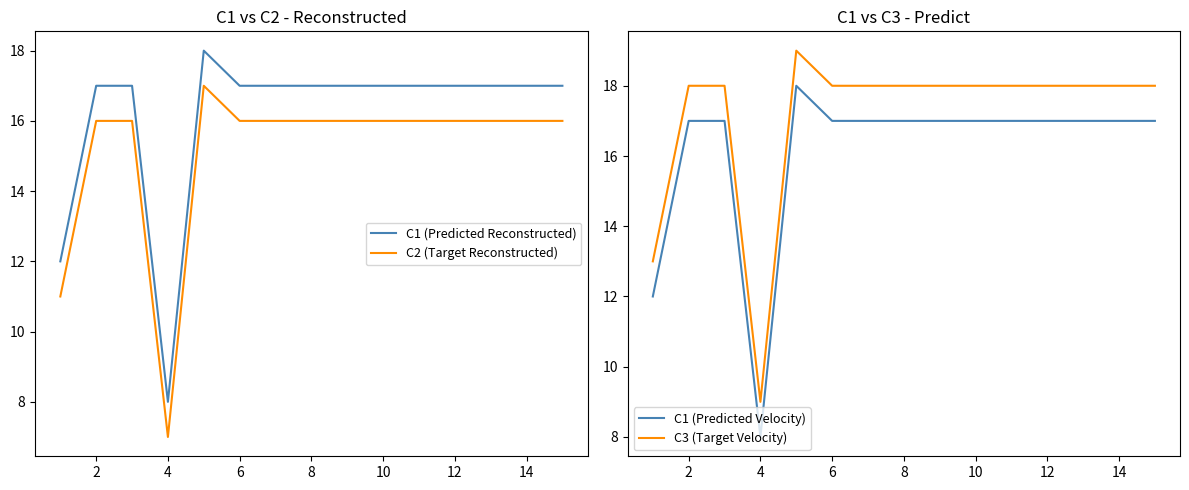

What is the highest value of the C2 (Target Reconstructed) series?

17